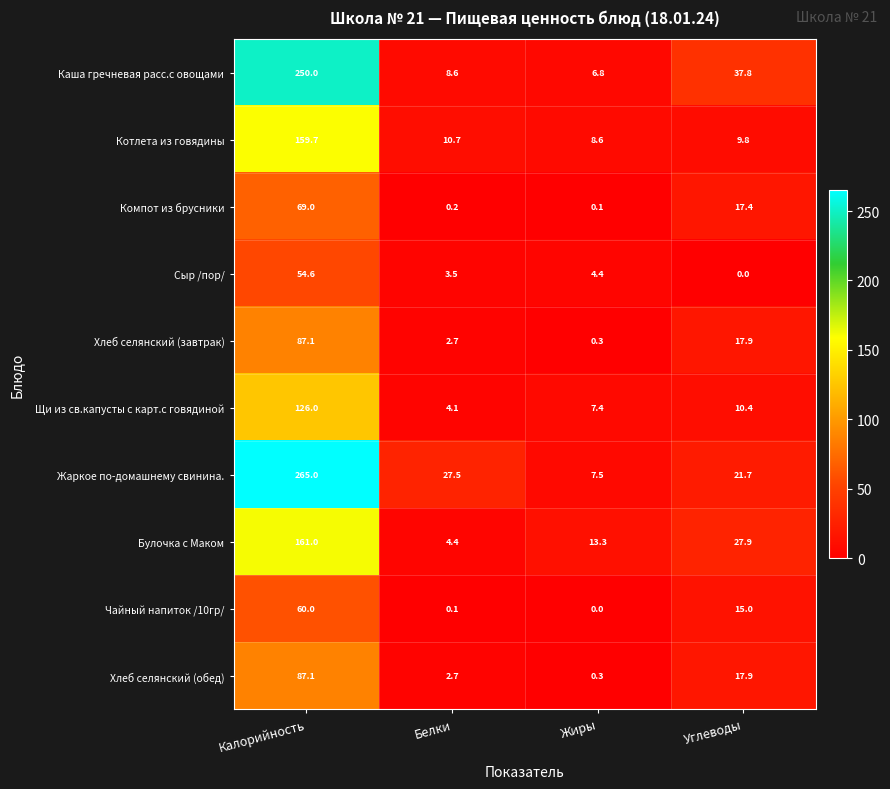

At which category is the sum across all series the highest?

Калорийность